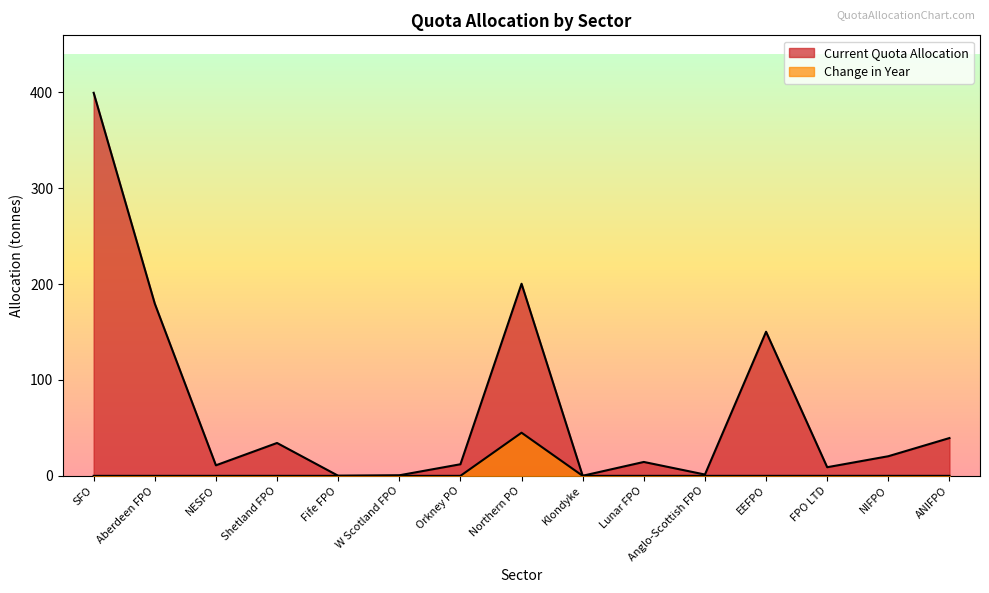

What is the total value across all series at Anglo-Scottish FPO?

1.4